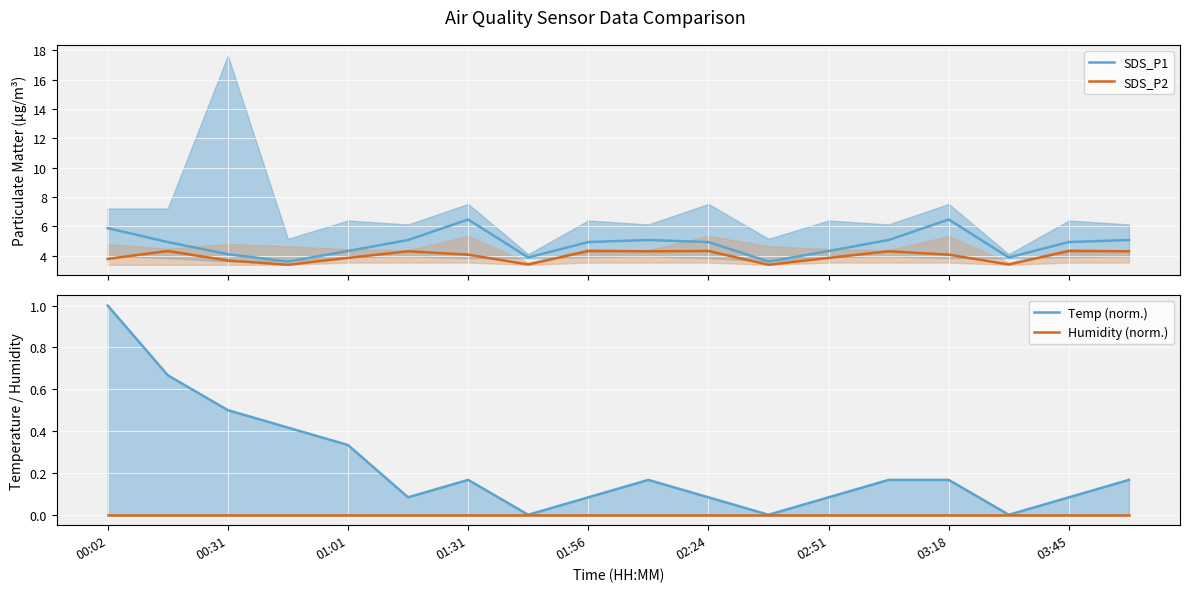

True or false: SDS_P2 has more than 1 points higher than both neighbors.

True